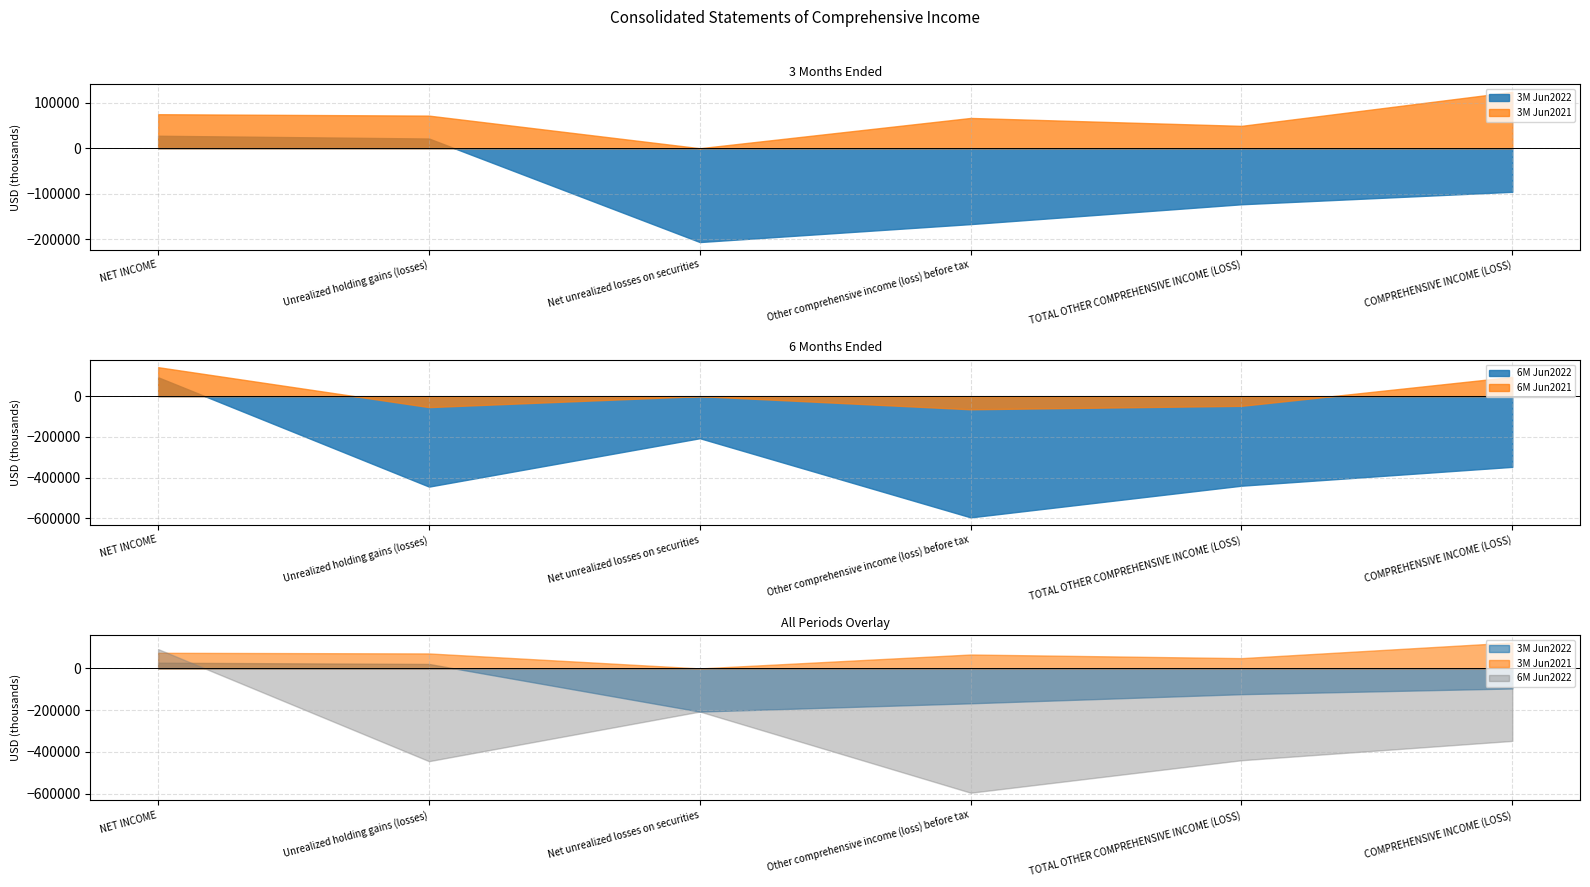

What is the total value across all series at TOTAL OTHER COMPREHENSIVE INCOME (LOSS)?

-514101